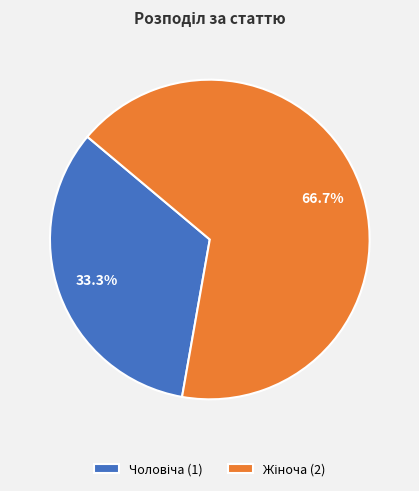

How many slices are in this pie chart?

2